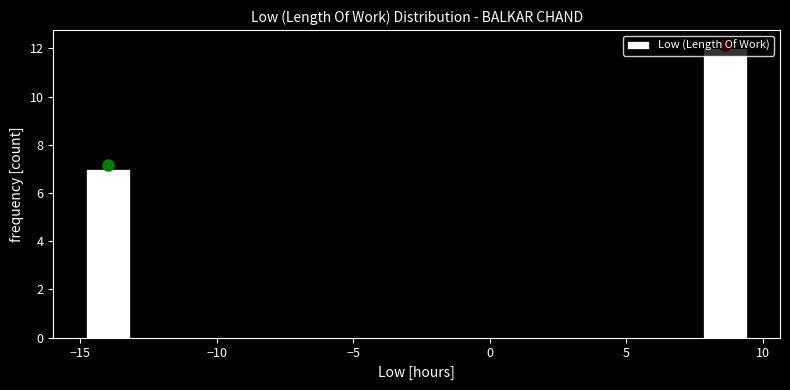

Read against the x-axis, roughly where is the centre of the tallest bar?

8.5